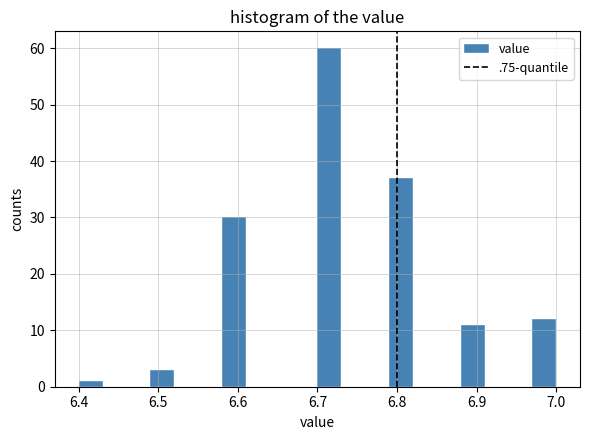

Read against the x-axis, roughly where is the centre of the tallest bar?

6.72